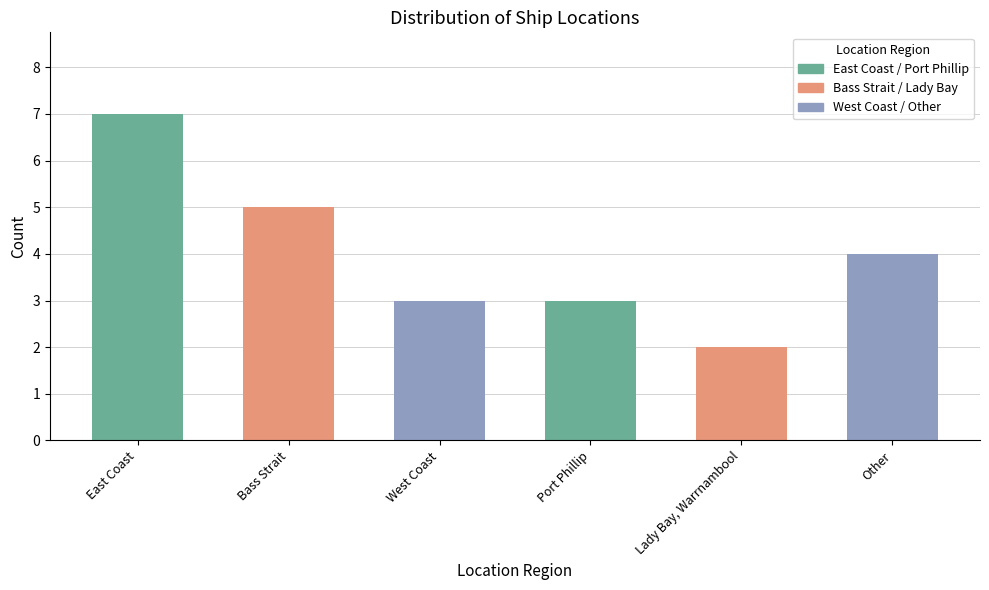

Reading left to right, list all the values displayed in this chart.

East Coast=7	Bass Strait=5	West Coast=3	Port Phillip=3	Lady Bay, Warrnambool=2	Other=4